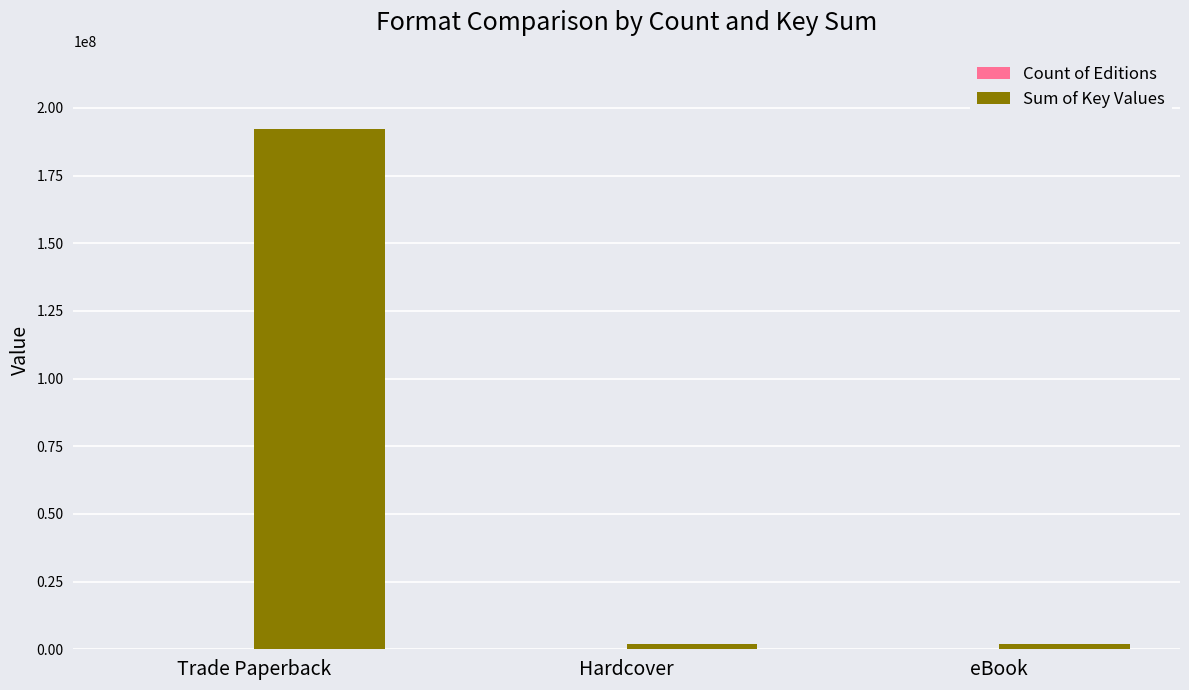

True or false: Sum of Key Values has a value of 269512243 at Trade Paperback.

False